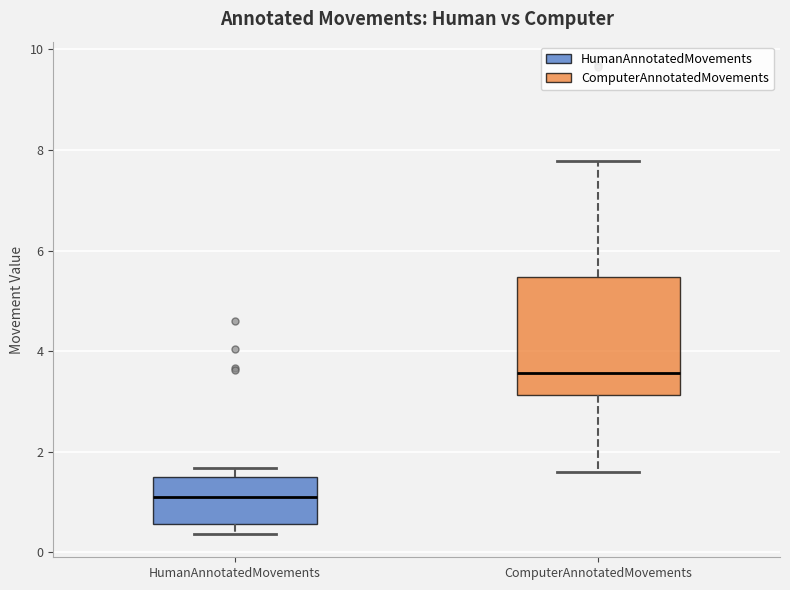

Reading left to right, read every box against the y-axis: the position of its median line, the range the box covers, and the ends of its whiskers. The values are not printed on the chart, so give them approximately, as read against the axis.

HumanAnnotatedMovements: median 1.0, box 0.6 to 1.6, whiskers 0.4 to 1.6 (just above the box's upper edge)
ComputerAnnotatedMovements: median 3.6, box 3.2 to 5.4, whiskers 1.6 to 7.8